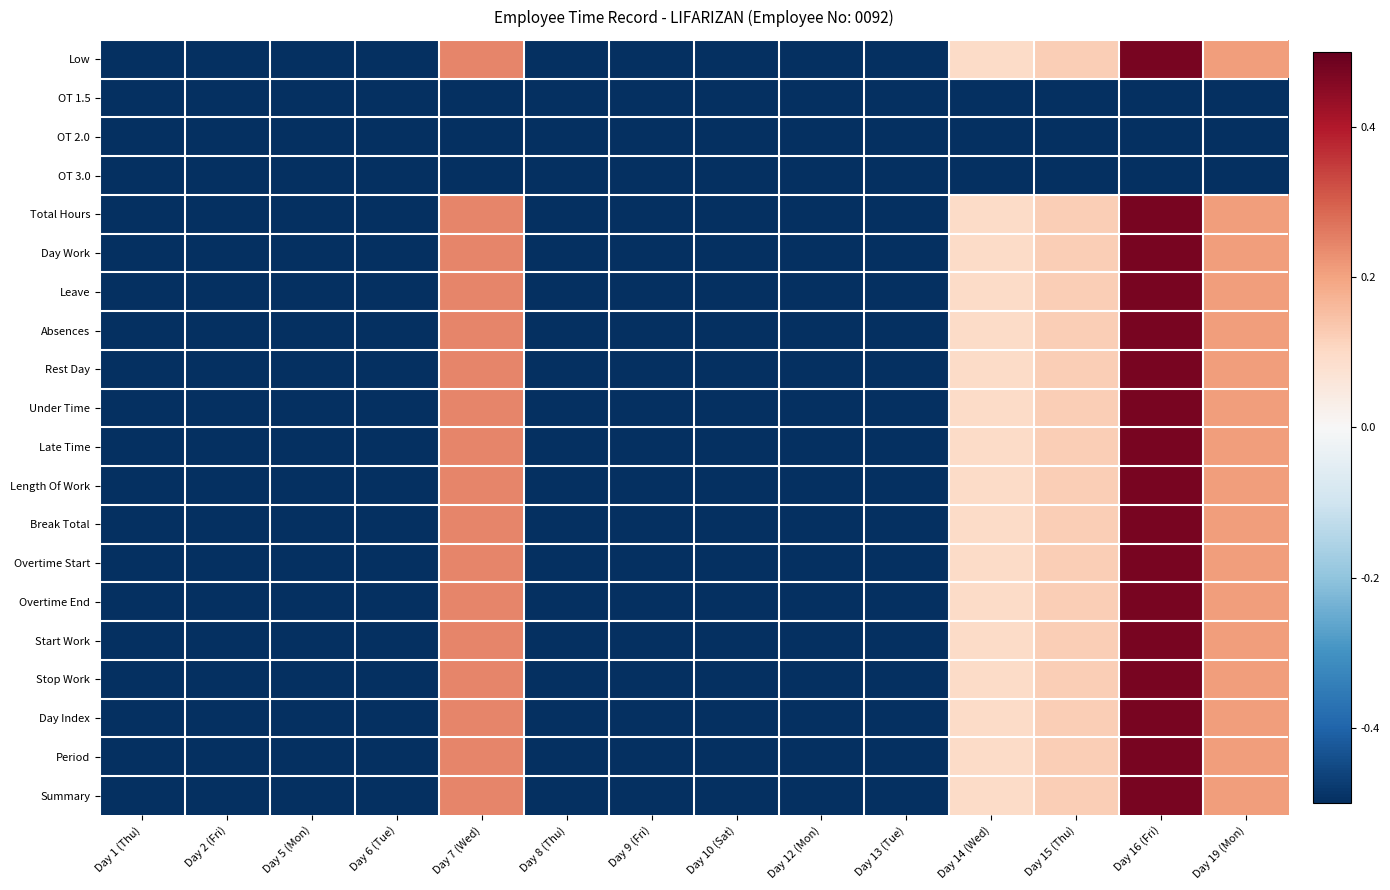

How many negative values does the Length Of Work series have?

9